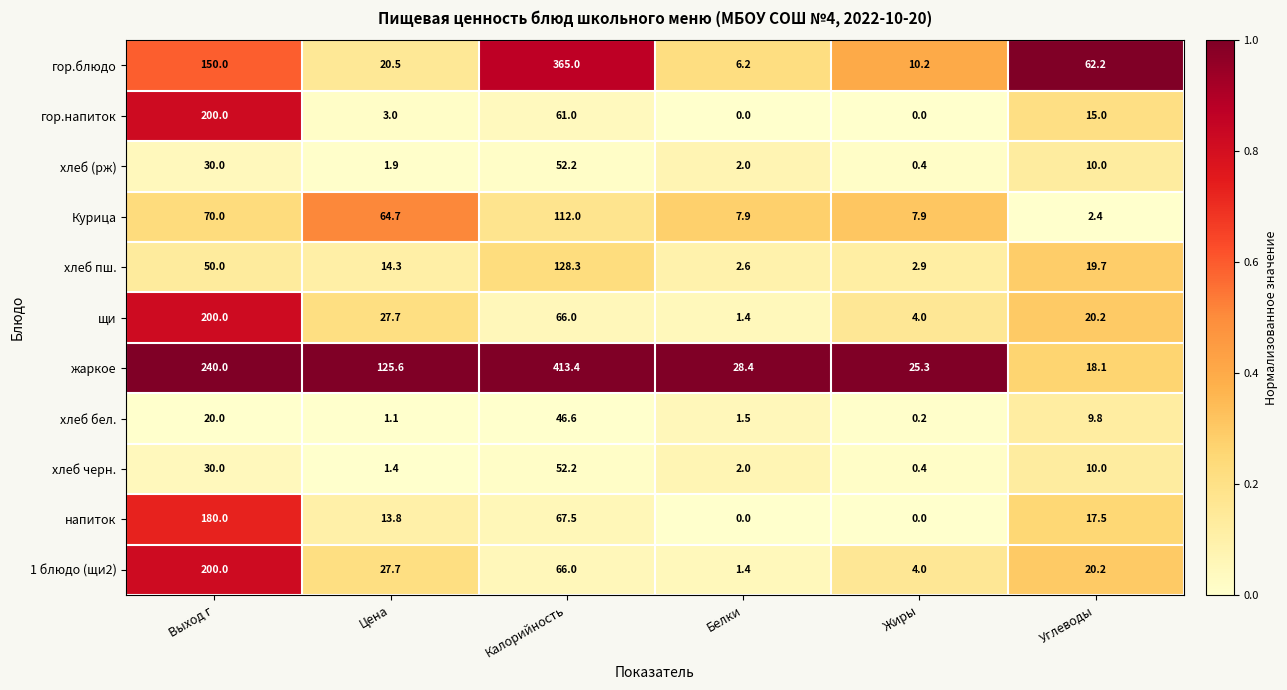

What is the total value across all series at Выход г?

1370.0